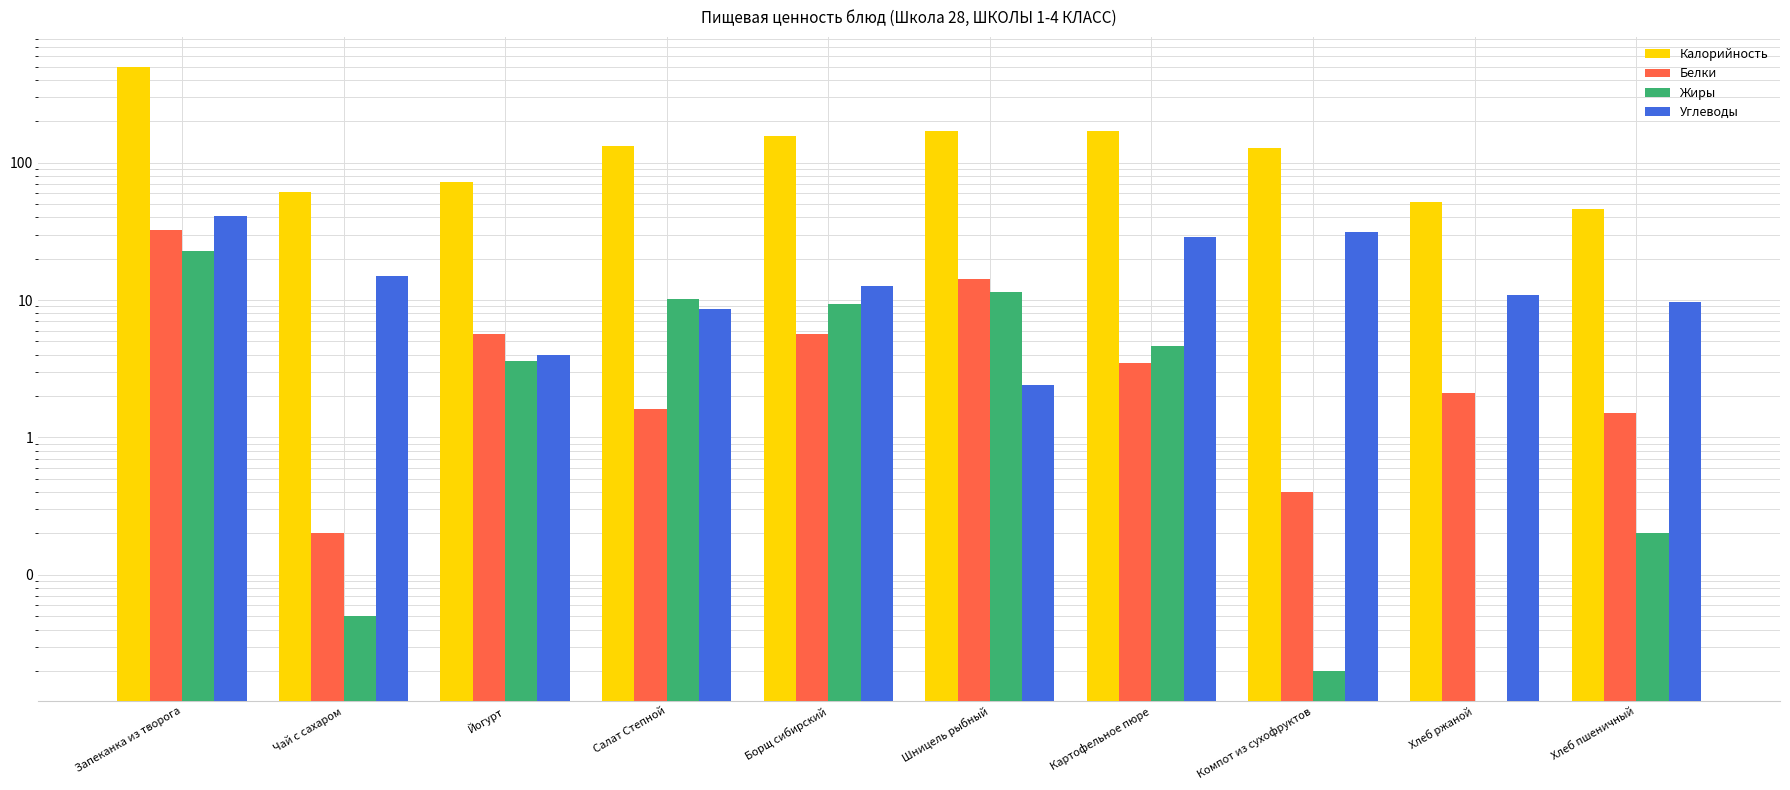

How many bars are there in each group?

4